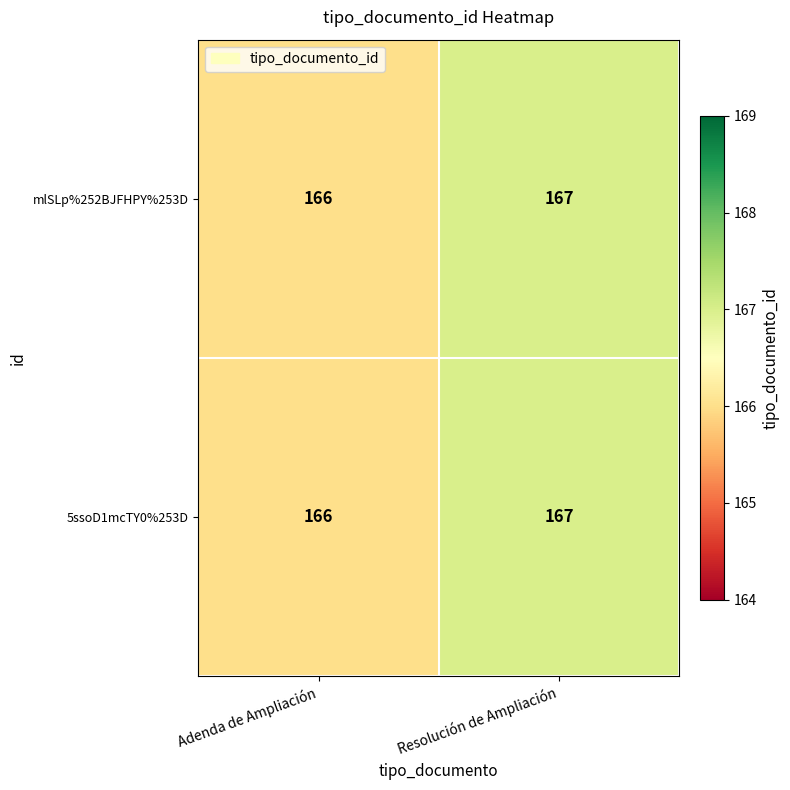

What is the minimum value shown in the chart?

166